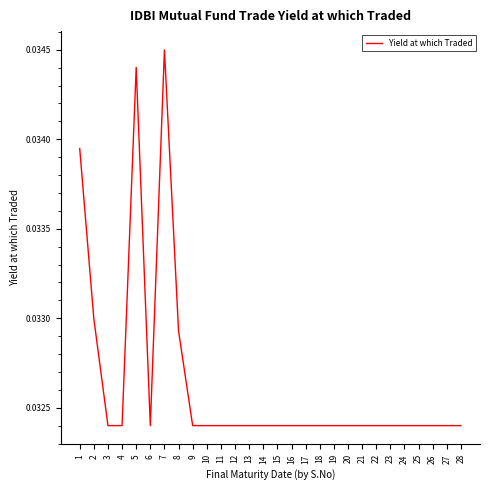

The value at 1 is 0.1. True or false?

False